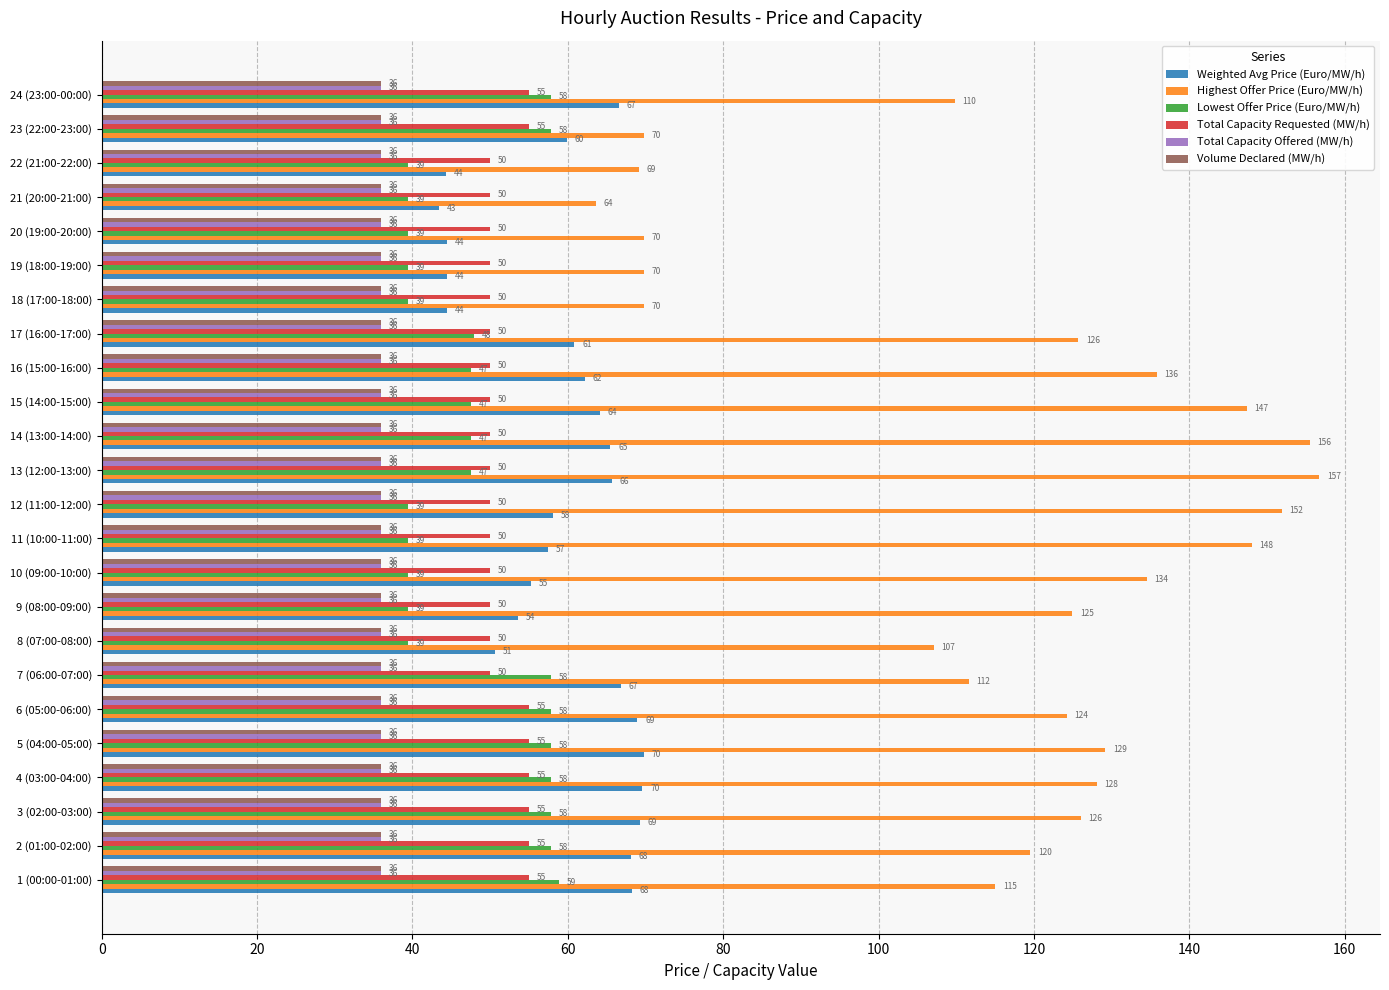

Which series has the largest total across all categories?

Highest Offer Price (Euro/MW/h)